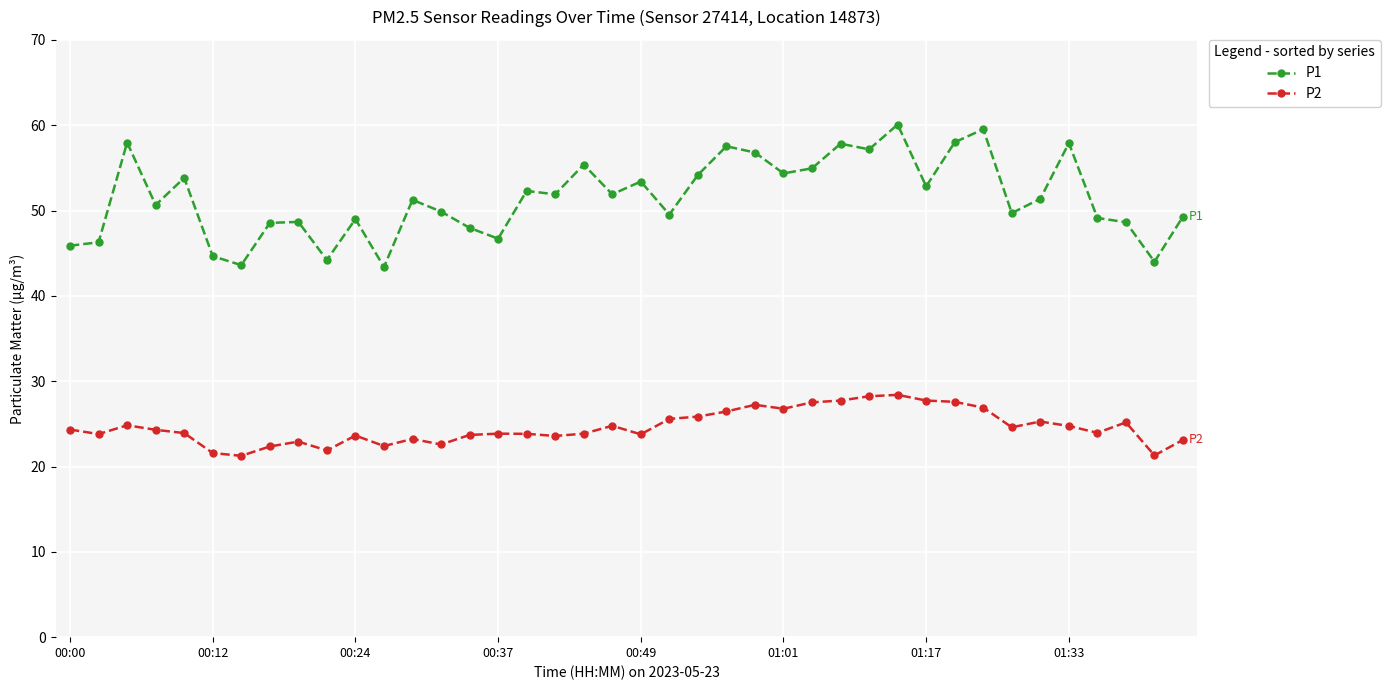

How many lines are shown in the chart?

2